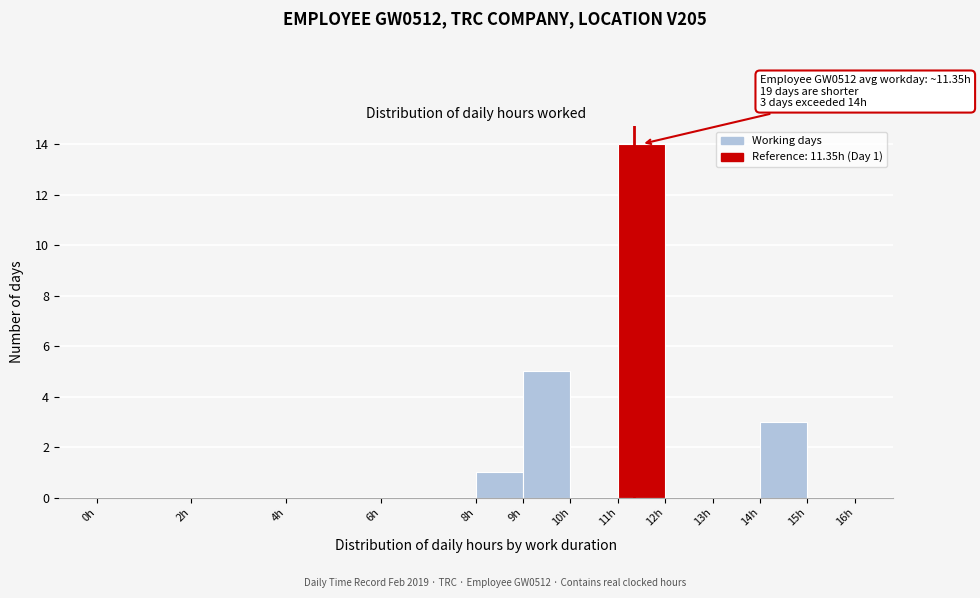

Over which range of the x-axis is the bar tallest?

11 to 12